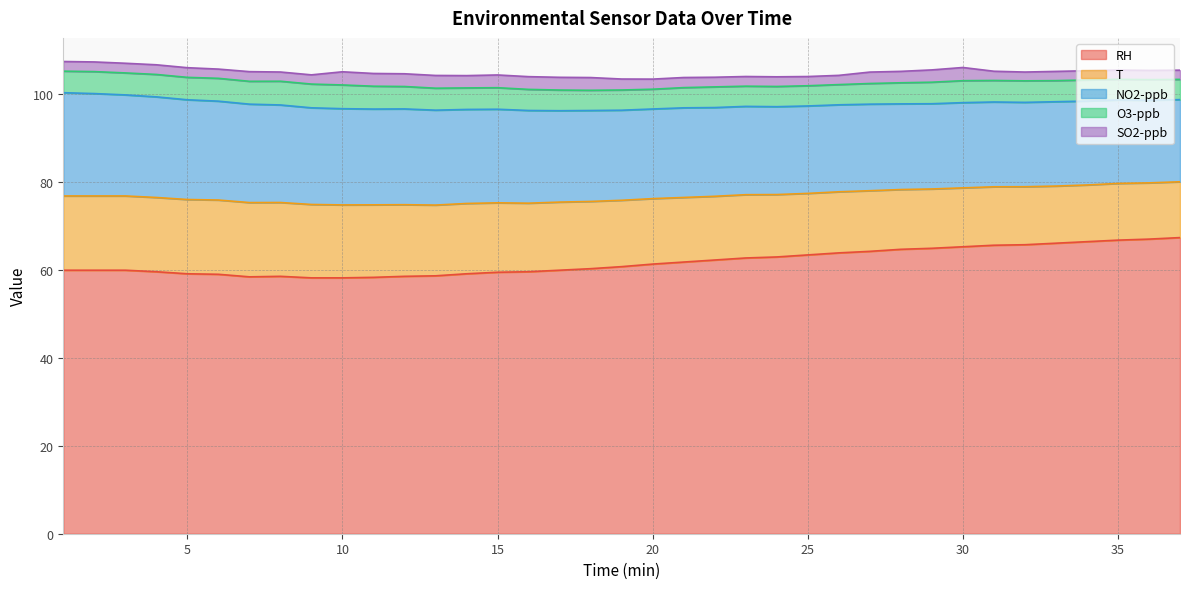

At which label is RH closest to 62?

21